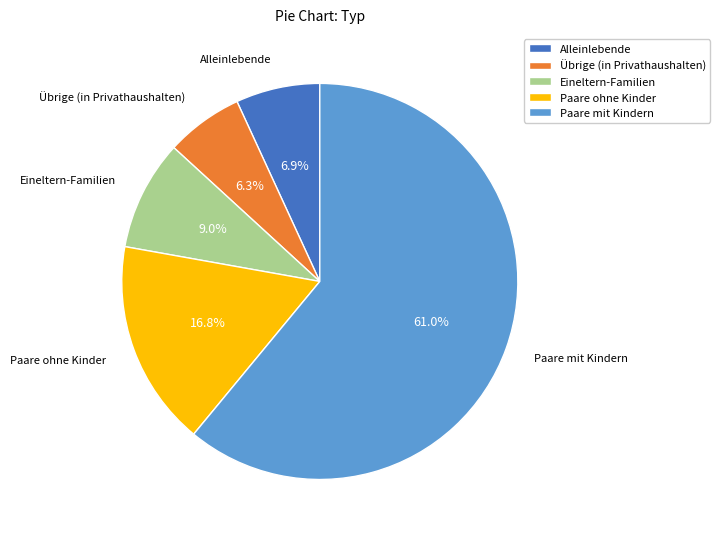

Is the sum of Paare mit Kindern and Alleinlebende greater than half?

Yes